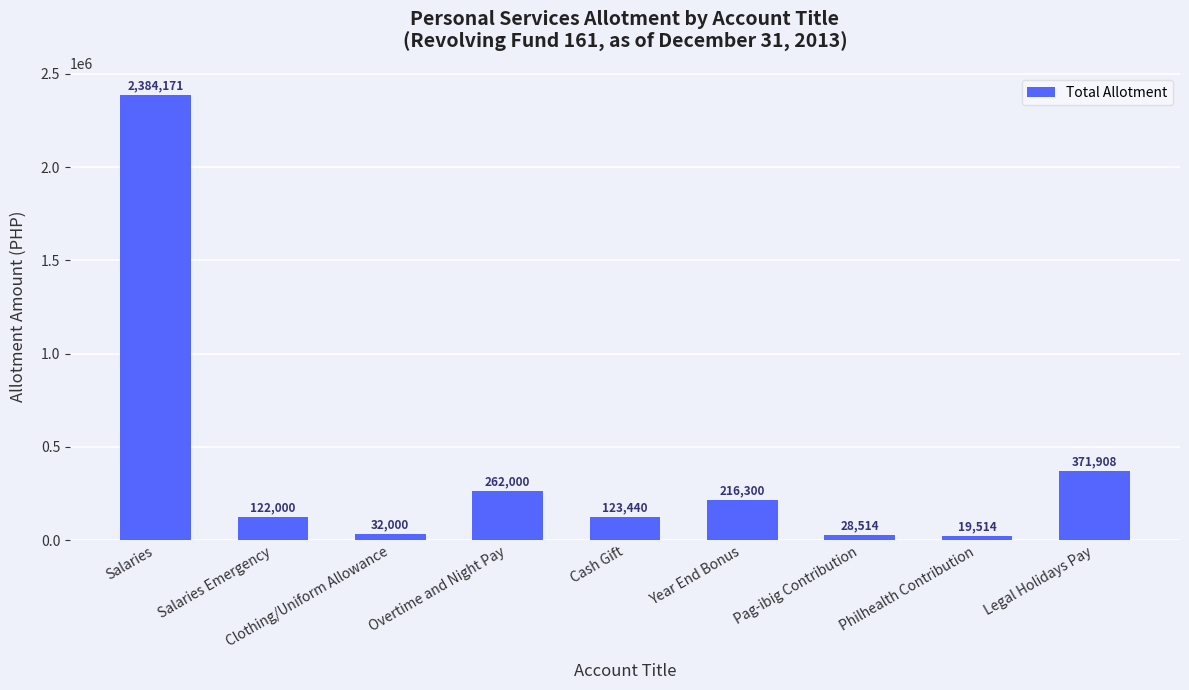

What is the average value?

395538.5